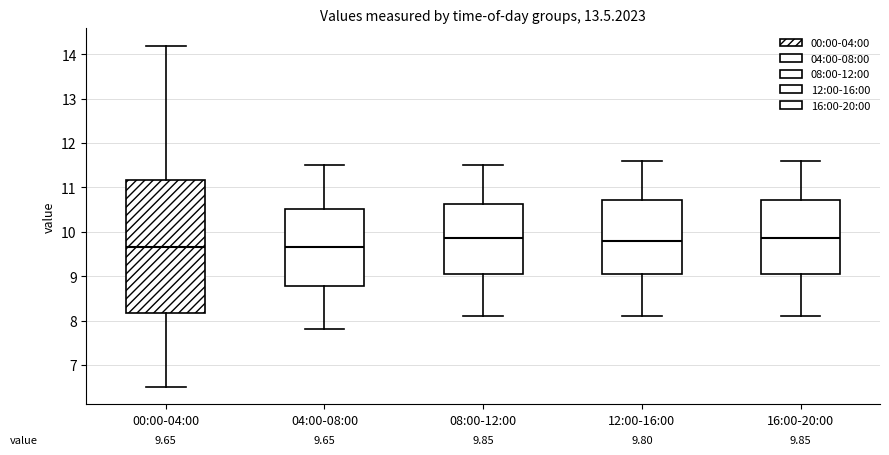

Comparing the boxes themselves (not the whiskers), which one is the tallest?

00:00-04:00